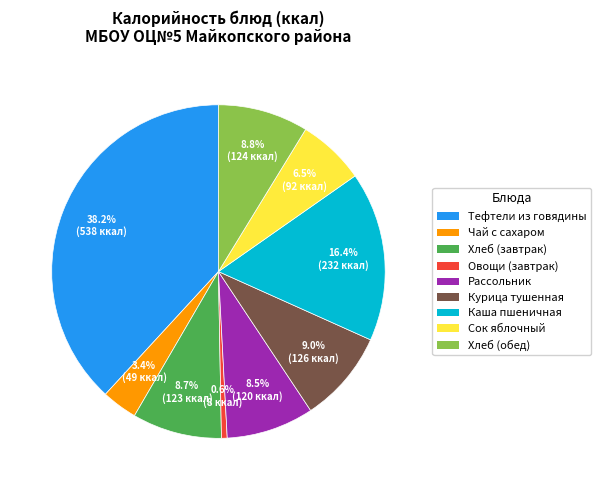

How many segments does this pie chart have?

9